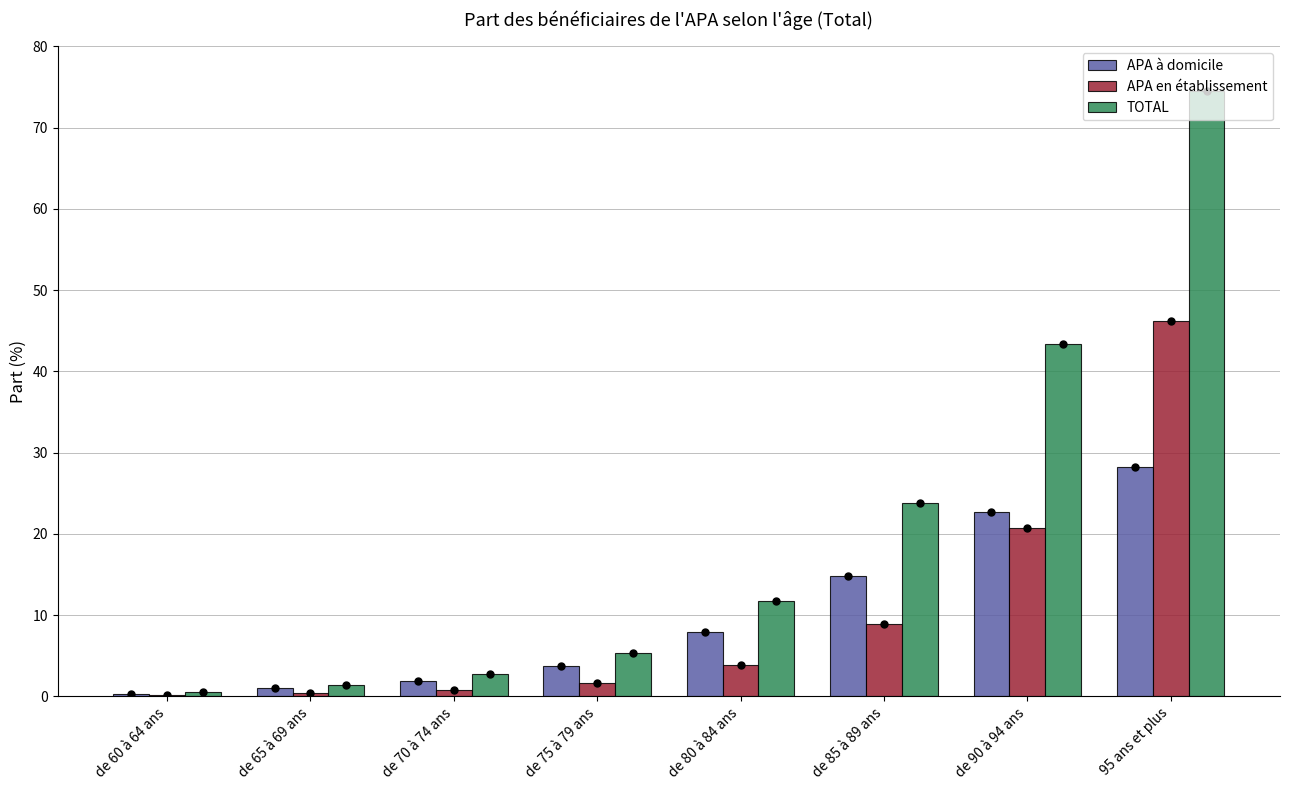

What is the maximum value shown in the chart?

74.5